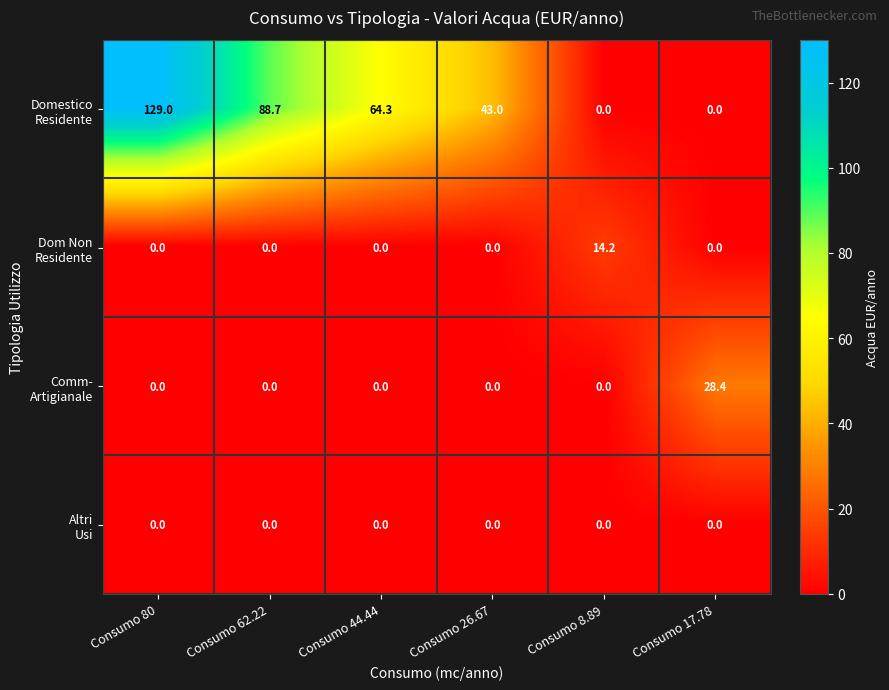

At which category is the sum across all series the highest?

Consumo 80